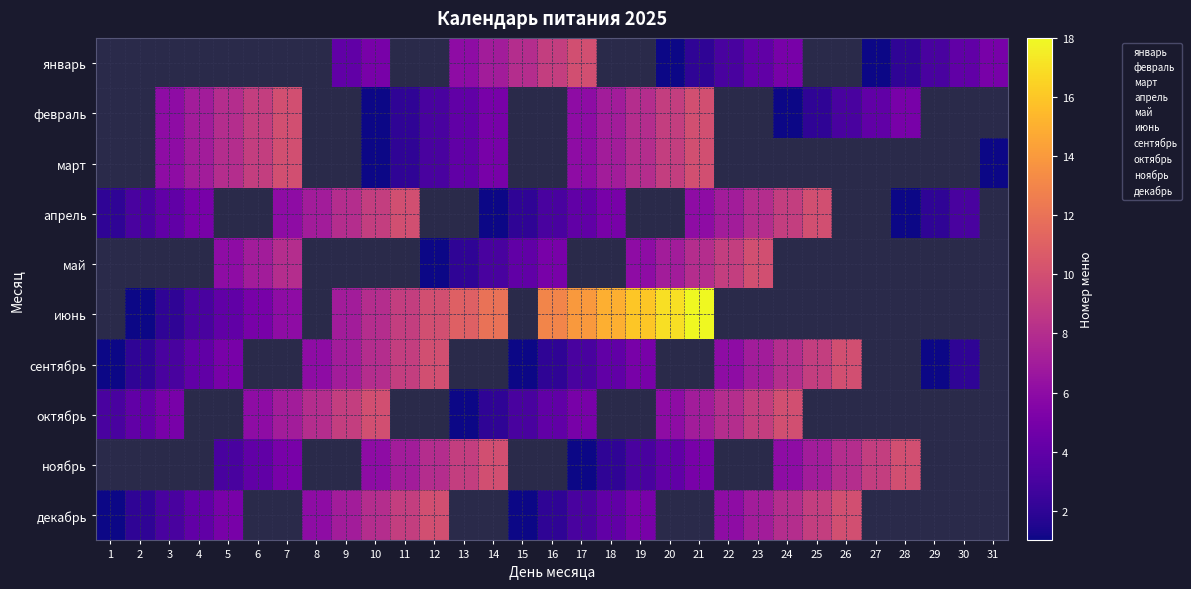

Which series has the widest spread of values?

июнь